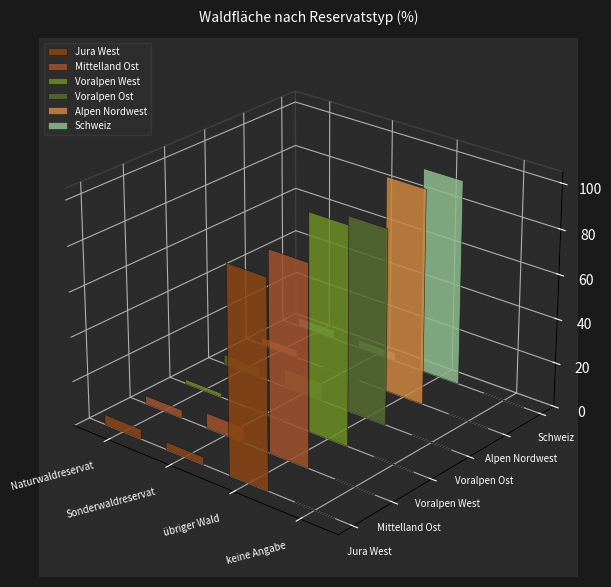

Rank the categories by Schweiz value from highest to lowest.

übriger Wald, Naturwaldreservat, Sonderwaldreservat, keine Angabe